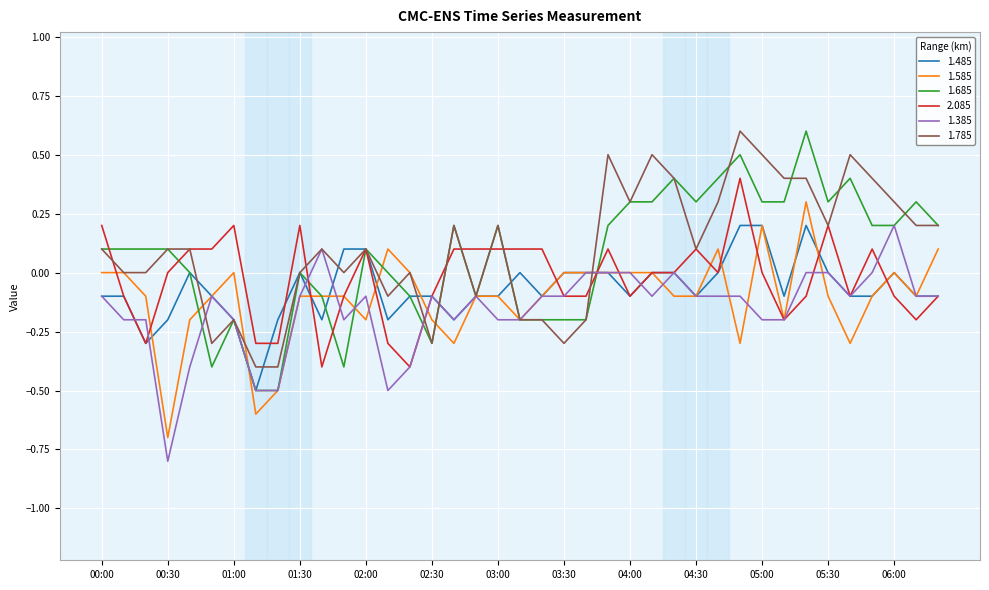

Which series has the widest spread of values?

1.685